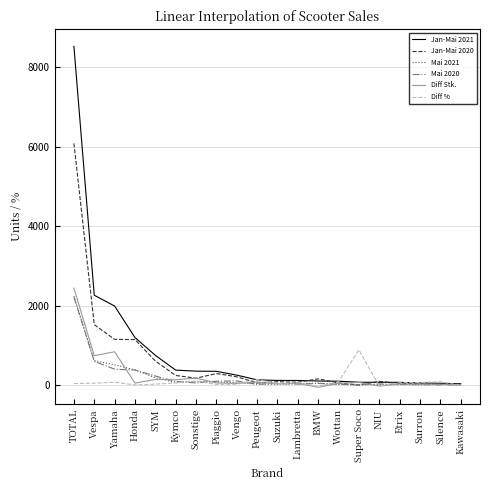

Which series has the largest range (max minus min)?

Jan-Mai 2021